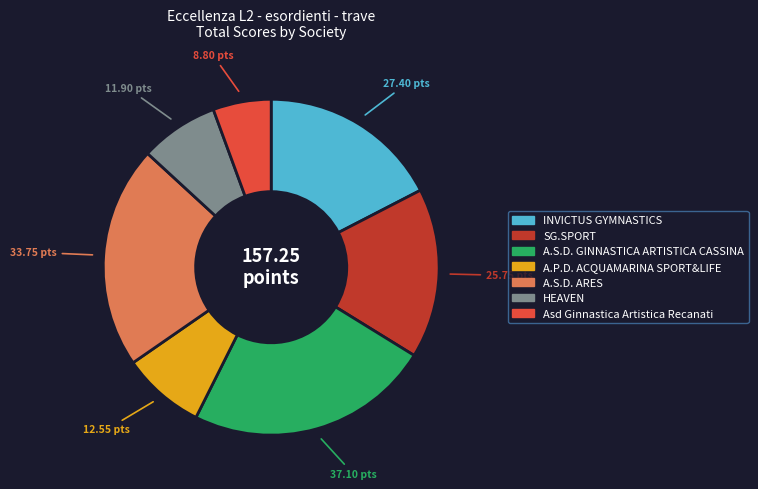

Count the number of slices in the pie.

7